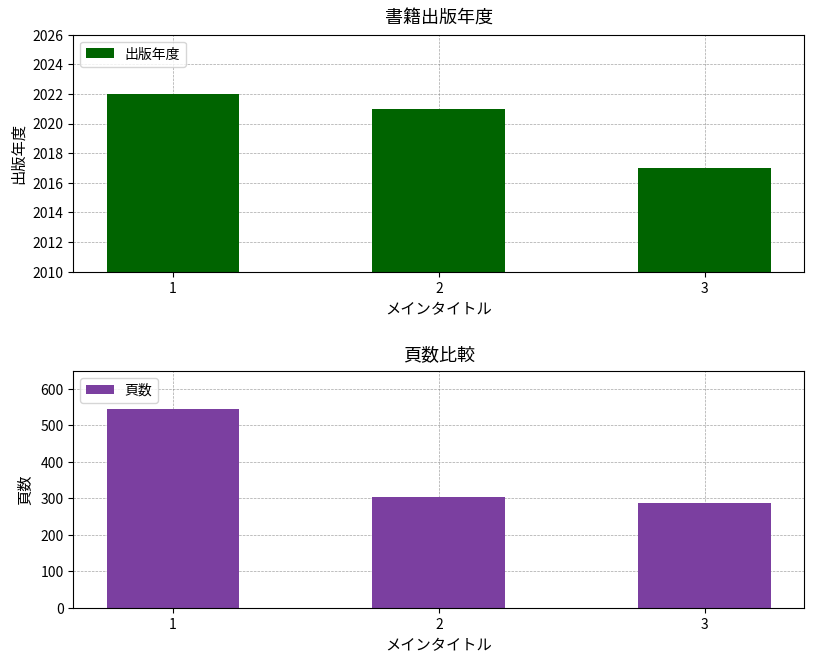

At which category is the sum across all series the highest?

1